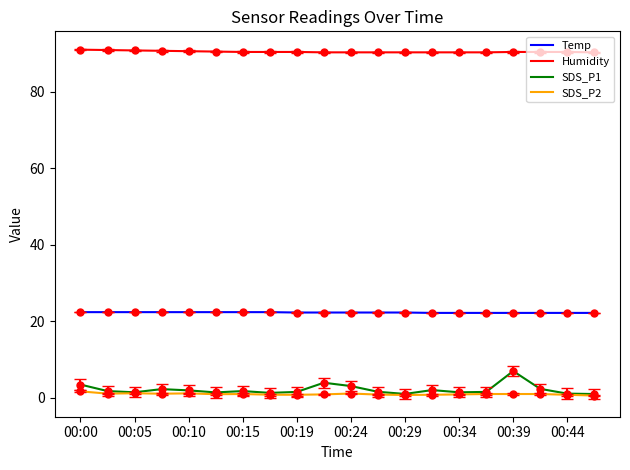

Which series has the widest spread of values?

SDS_P1